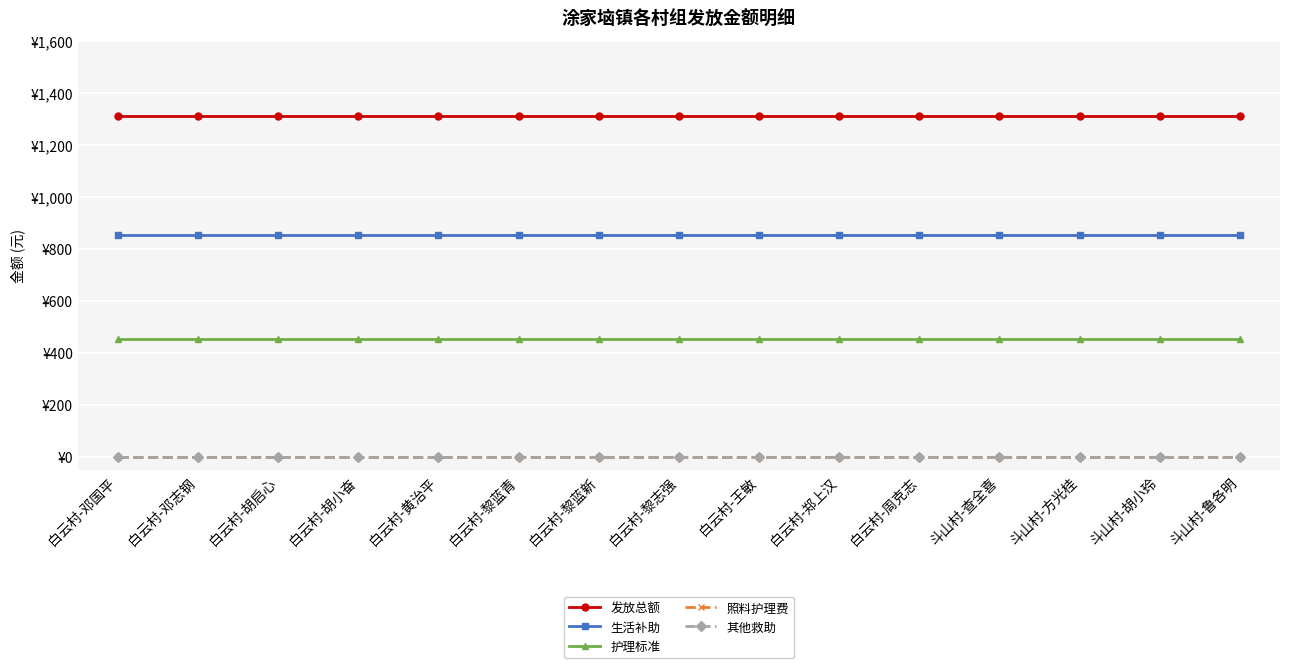

Which has a higher value, 斗山村-鲁各明 or 白云村-邓志钢?

斗山村-鲁各明